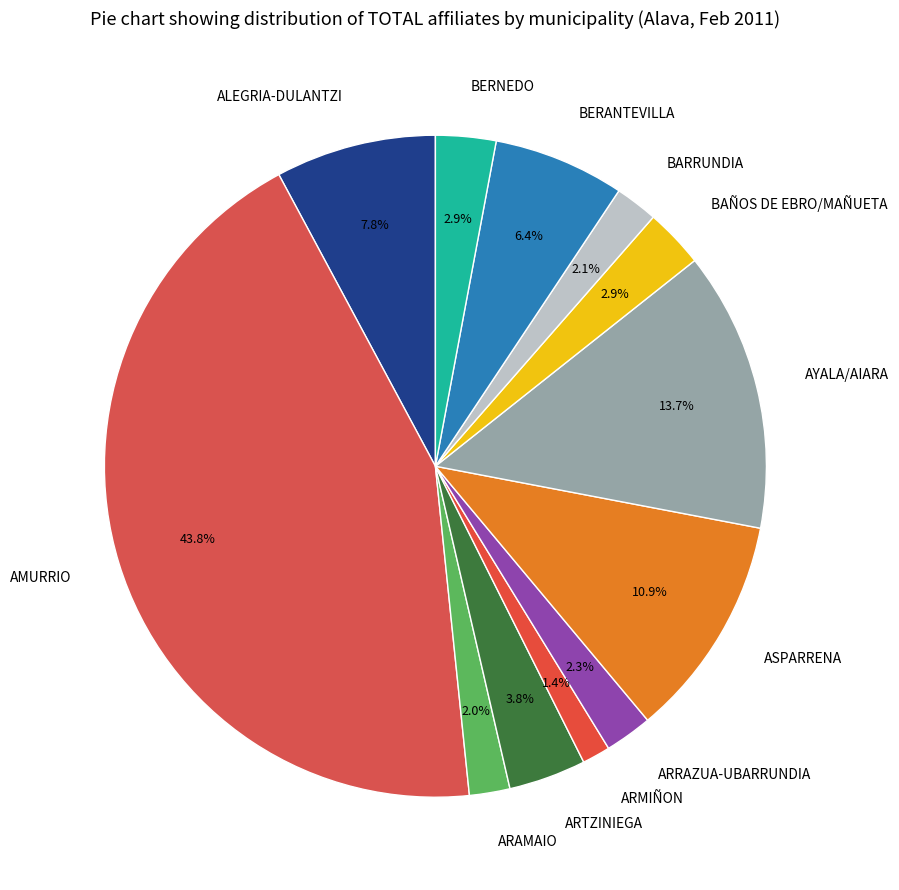

What portion of the pie excludes ARTZINIEGA?

96.2%